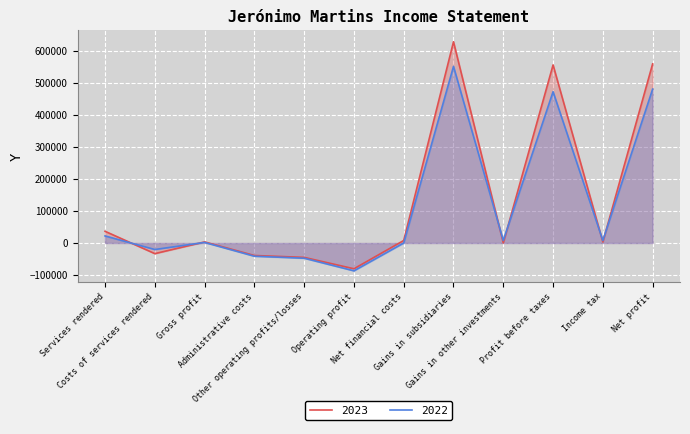

What is the sum of the 2023 values at Operating profit and Net financial costs?

-72479